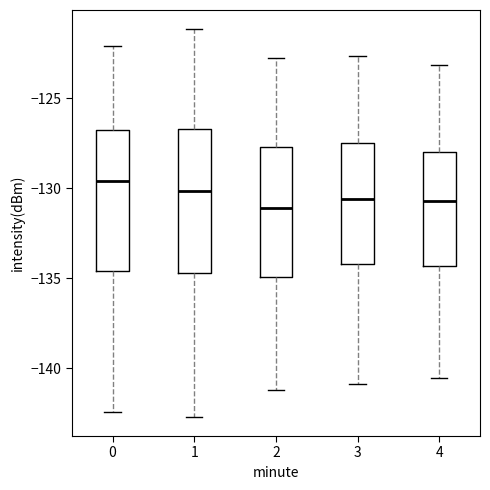

Reading left to right, read every box against the y-axis: the position of its median line, the range the box covers, and the ends of its whiskers. The values are not printed on the chart, so give them approximately, as read against the axis.

0: median -129.5, box -134.5 to -127.0, whiskers -142.5 to -122.0
1: median -130.0, box -134.5 to -126.5, whiskers -142.5 to -121.0
2: median -131.0, box -135.0 to -127.5, whiskers -141.0 to -123.0
3: median -130.5, box -134.0 to -127.5, whiskers -141.0 to -122.5
4: median -130.5, box -134.5 to -128.0, whiskers -140.5 to -123.0